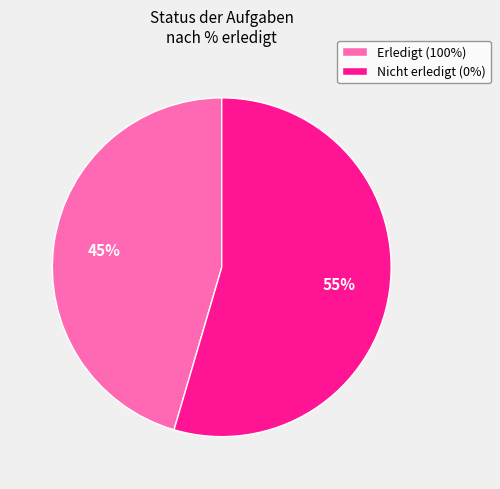

Which slice is the largest?

Nicht erledigt (0%)